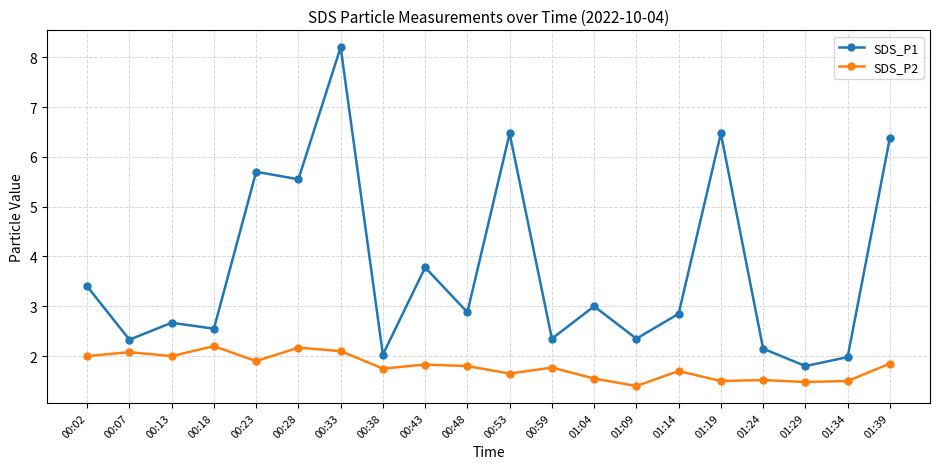

What is the sum of all SDS_P1 values?

74.9